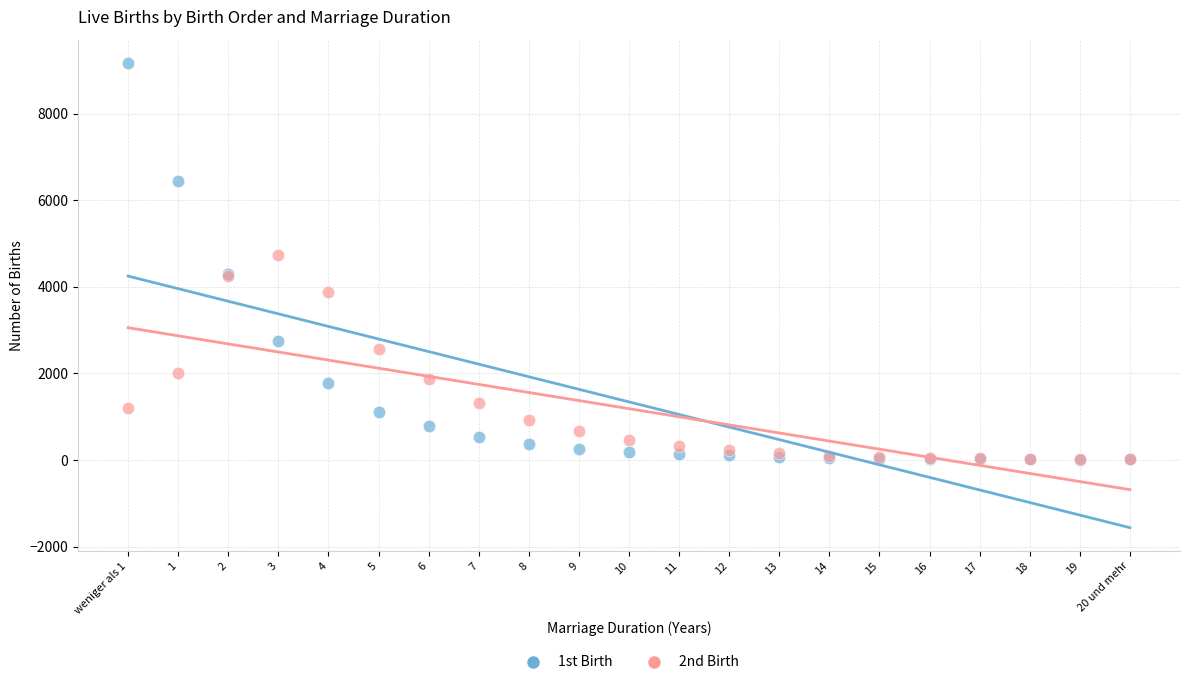

Which series has the widest spread of Y values?

1st Birth